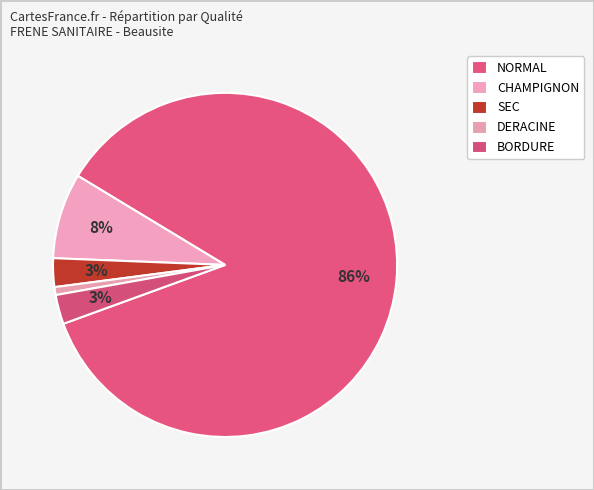

True or false: BORDURE accounts for 3% of the total.

True